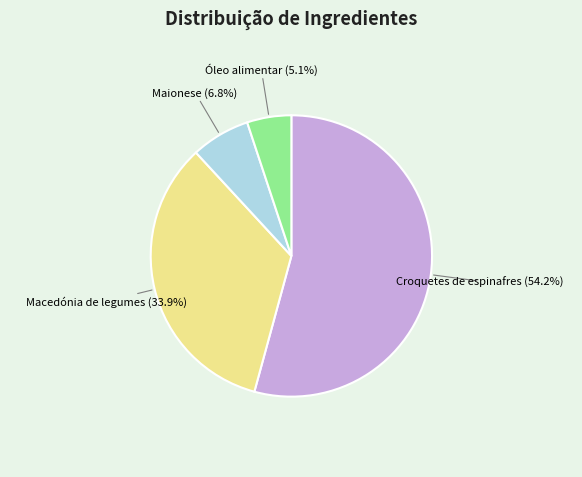

What is the largest slice in the pie chart?

Croquetes de espinafres